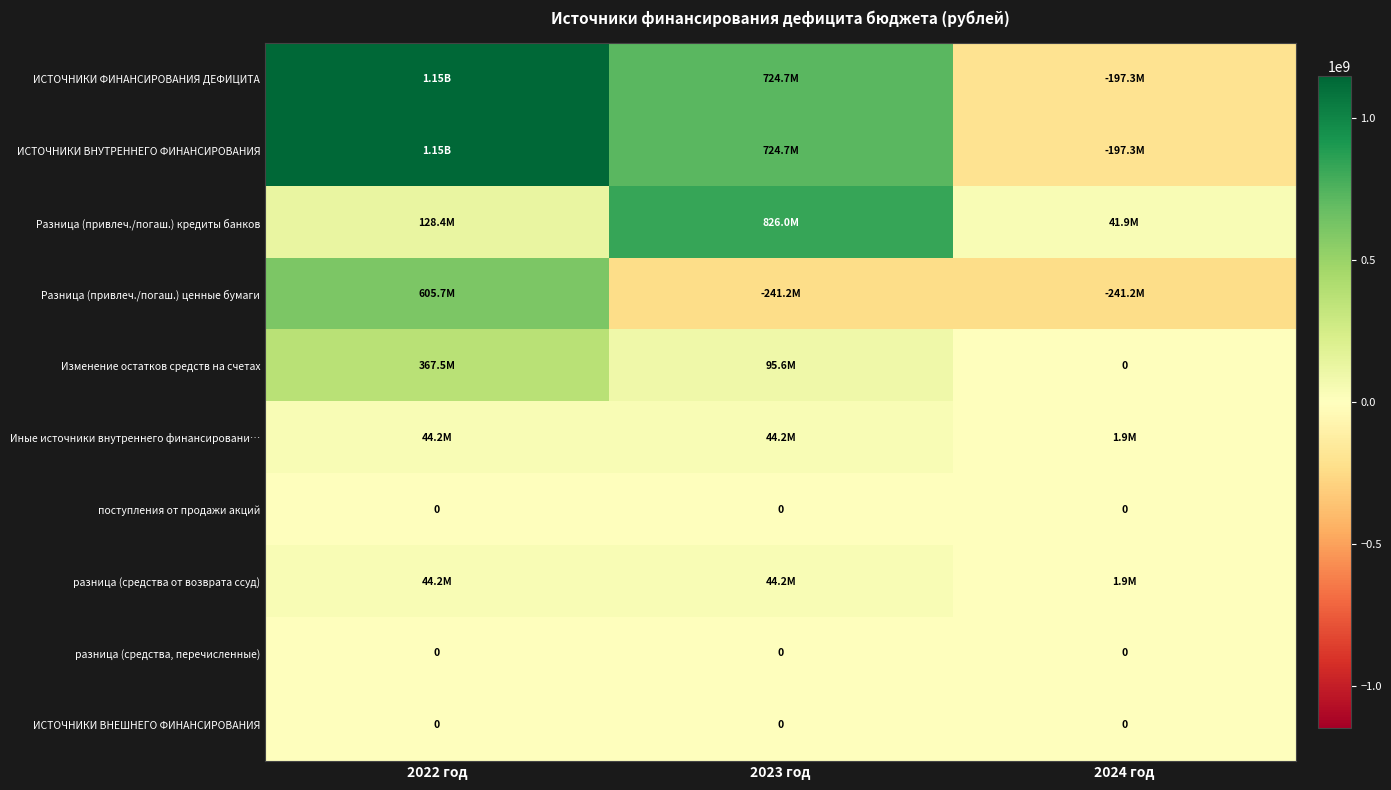

What value does the ИСТОЧНИКИ ФИНАНСИРОВАНИЯ ДЕФИЦИТА series have at 2024 год?

-197296321.5